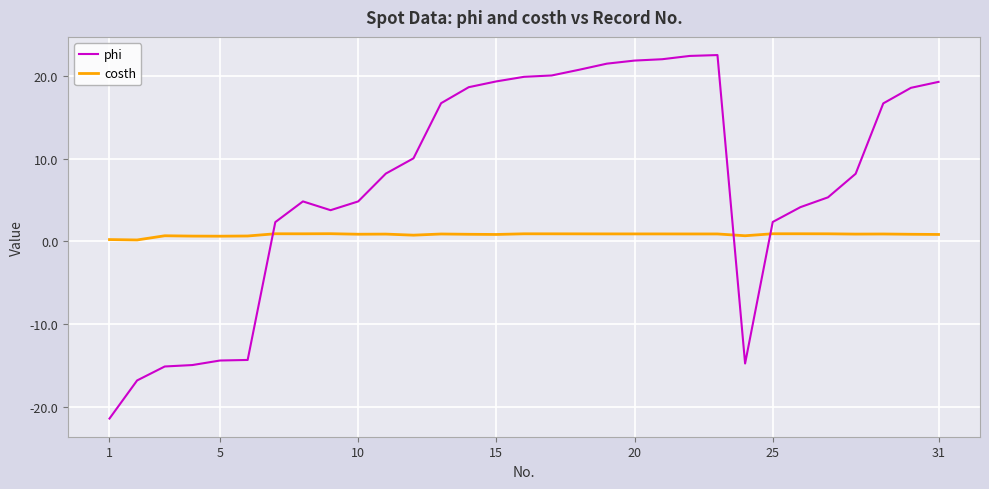

List the series in order of their peak value, lowest first.

costh, phi